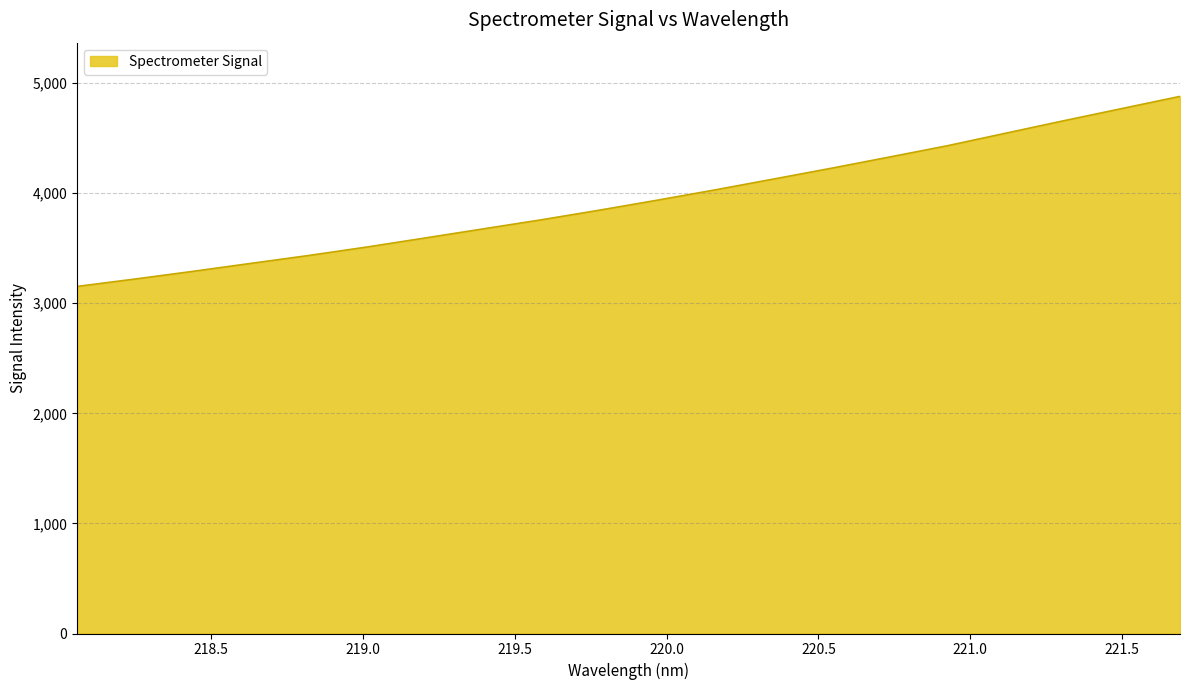

What is the difference between the maximum and minimum values?

1726.3